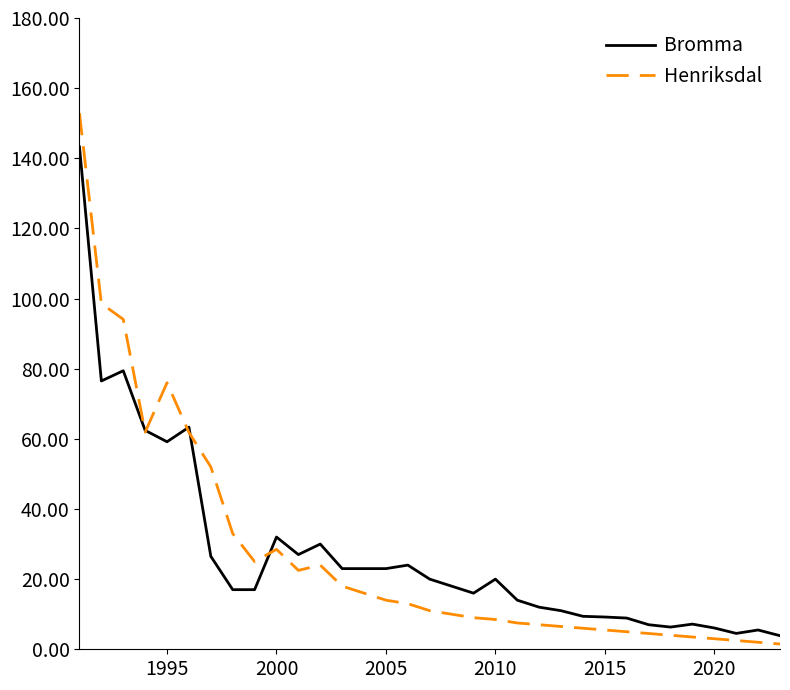

How many lines are shown in the chart?

2